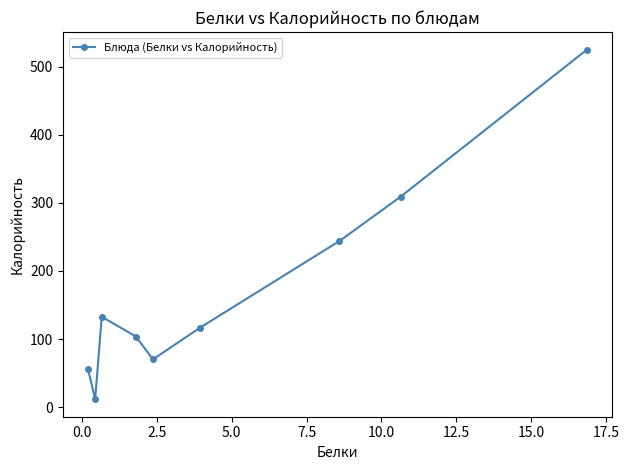

What is the value of the 8th point from the left?

309.0